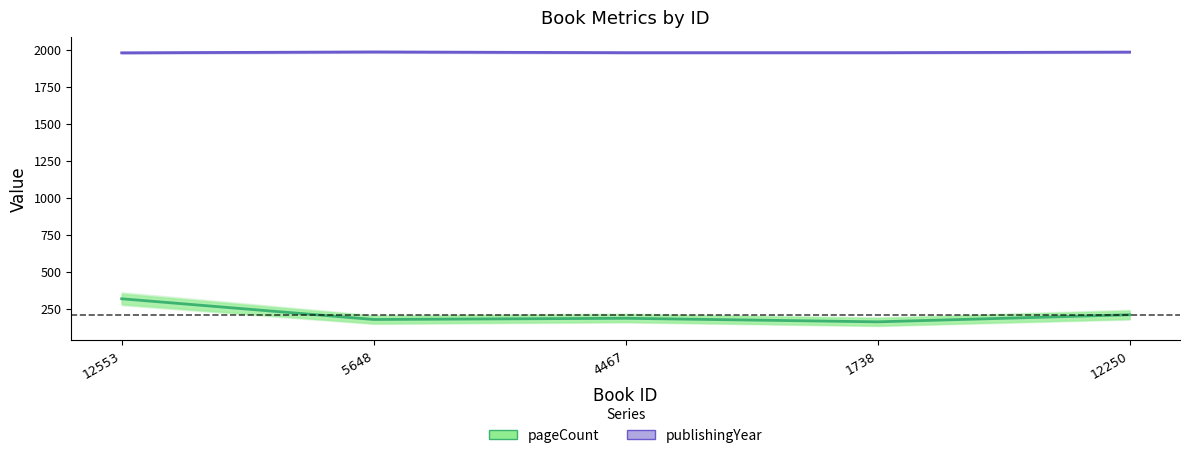

What is the difference between the pageCount values at 12553 and 1738?

156